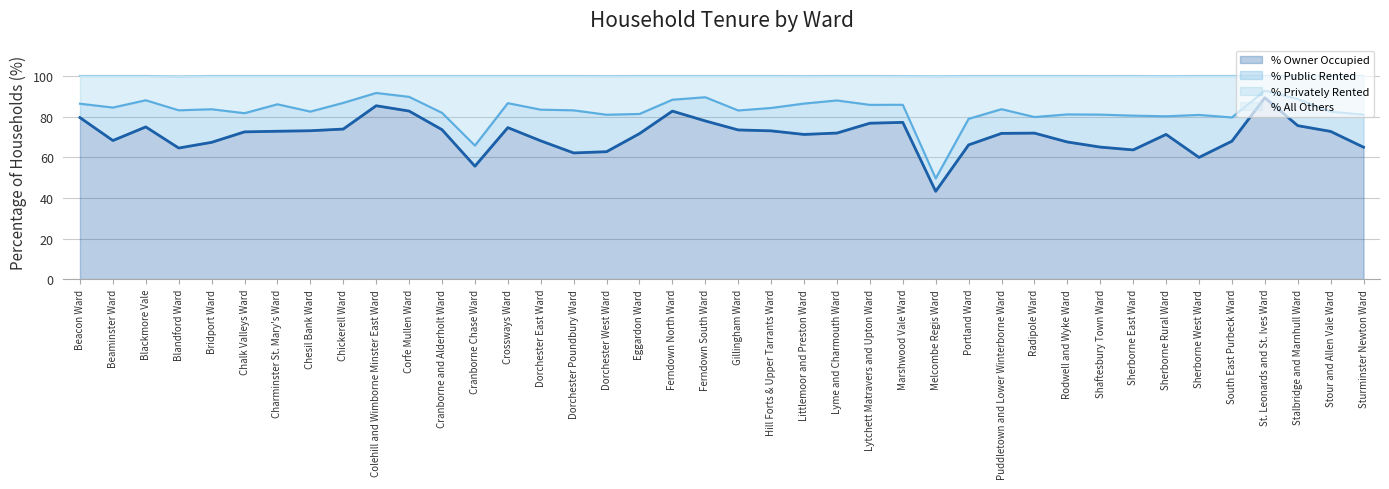

The % Privately Rented series shows 47.9 at St. Leonards and St. Ives Ward. True or false?

False